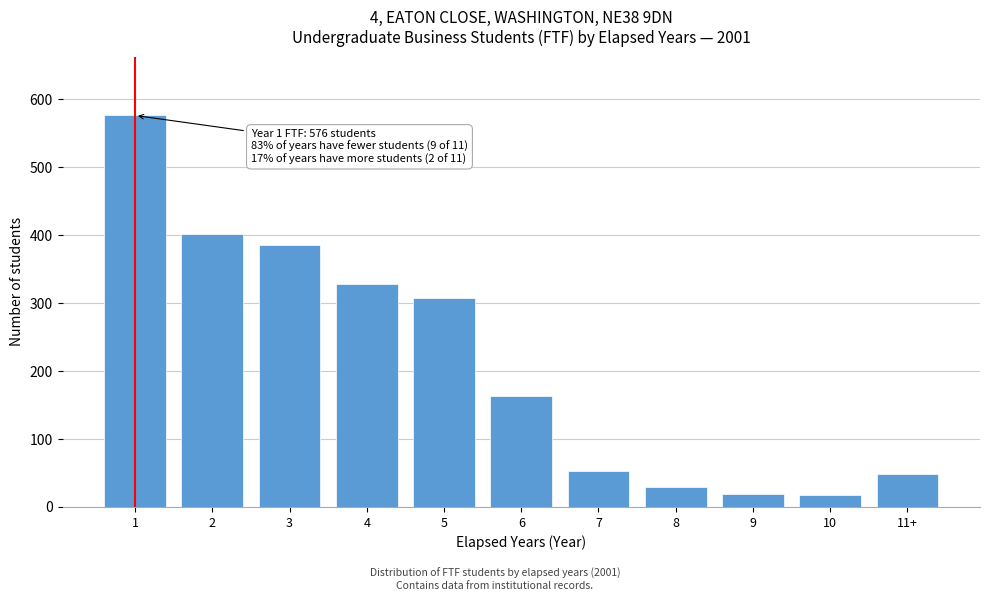

What is the sum of the values at 4 and 2?

729